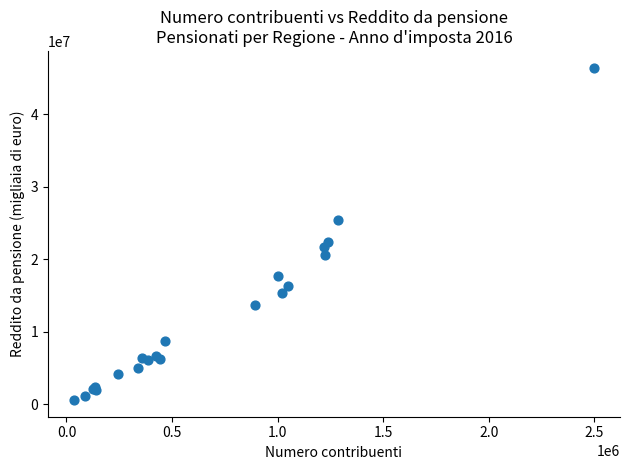

What Y value in the scatter plot is closest to 23504106?

22359281